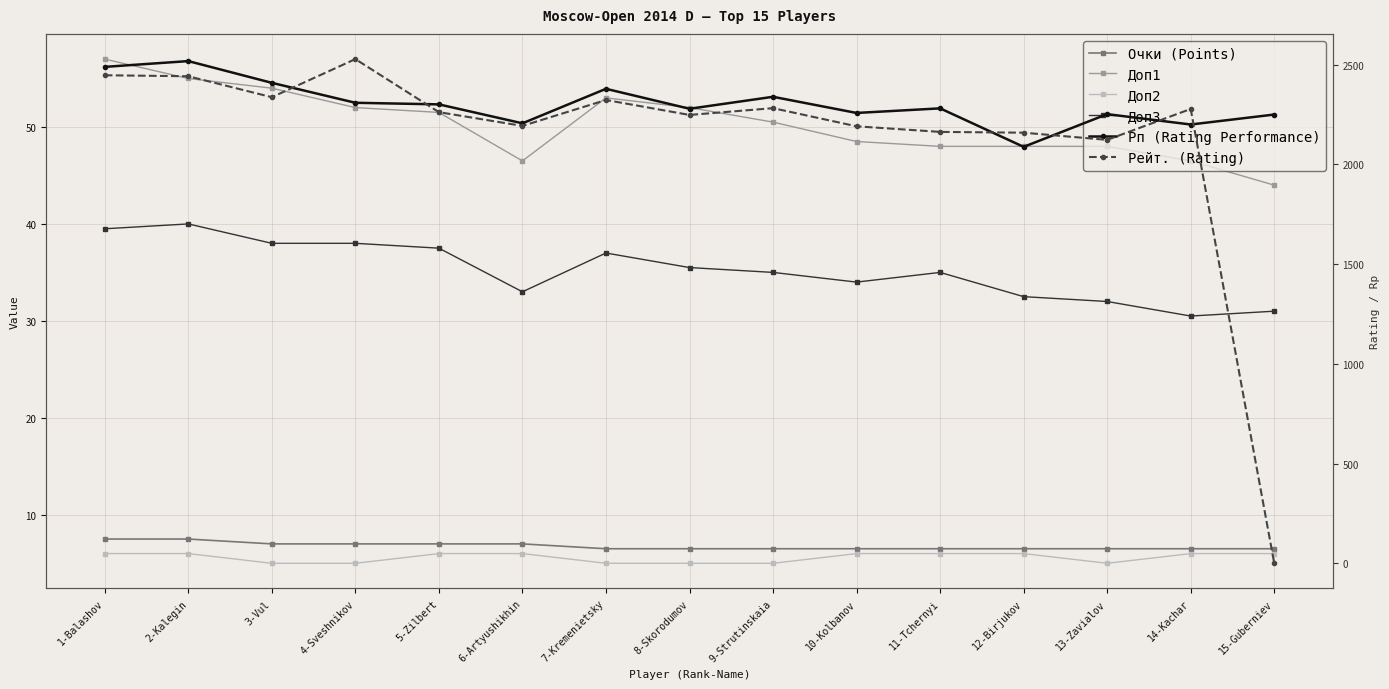

Reading left to right, transcribe all the data shown in this chart.

Очки (Points): 1-Balashov=7.5	2-Kalegin=7.5	3-Vul=7.0	4-Sveshnikov=7.0	5-Zilbert=7.0	6-Artyushikhin=7.0	7-Kremenietsky=6.5	8-Skorodumov=6.5	9-Strutinskaia=6.5	10-Kolbanov=6.5	11-Tchernyi=6.5	12-Birjukov=6.5	13-Zavialov=6.5	14-Kachar=6.5	15-Guberniev=6.5
Доп1: 1-Balashov=57.0	2-Kalegin=55.0	3-Vul=54.0	4-Sveshnikov=52.0	5-Zilbert=51.5	6-Artyushikhin=46.5	7-Kremenietsky=53.0	8-Skorodumov=52.0	9-Strutinskaia=50.5	10-Kolbanov=48.5	11-Tchernyi=48.0	12-Birjukov=48.0	13-Zavialov=48.0	14-Kachar=46.5	15-Guberniev=44.0
Доп2: 1-Balashov=6.0	2-Kalegin=6.0	3-Vul=5.0	4-Sveshnikov=5.0	5-Zilbert=6.0	6-Artyushikhin=6.0	7-Kremenietsky=5.0	8-Skorodumov=5.0	9-Strutinskaia=5.0	10-Kolbanov=6.0	11-Tchernyi=6.0	12-Birjukov=6.0	13-Zavialov=5.0	14-Kachar=6.0	15-Guberniev=6.0
Доп3: 1-Balashov=39.5	2-Kalegin=40.0	3-Vul=38.0	4-Sveshnikov=38.0	5-Zilbert=37.5	6-Artyushikhin=33.0	7-Kremenietsky=37.0	8-Skorodumov=35.5	9-Strutinskaia=35.0	10-Kolbanov=34.0	11-Tchernyi=35.0	12-Birjukov=32.5	13-Zavialov=32.0	14-Kachar=30.5	15-Guberniev=31.0
Рп (Rating Performance): 1-Balashov=2489.0	2-Kalegin=2518.0	3-Vul=2409.0	4-Sveshnikov=2309.0	5-Zilbert=2301.0	6-Artyushikhin=2206.0	7-Kremenietsky=2379.0	8-Skorodumov=2279.0	9-Strutinskaia=2339.0	10-Kolbanov=2258.0	11-Tchernyi=2281.0	12-Birjukov=2088.0	13-Zavialov=2252.0	14-Kachar=2200.0	15-Guberniev=2250.0
Рейт. (Rating): 1-Balashov=2447.0	2-Kalegin=2442.0	3-Vul=2337.0	4-Sveshnikov=2528.0	5-Zilbert=2262.0	6-Artyushikhin=2193.0	7-Kremenietsky=2323.0	8-Skorodumov=2248.0	9-Strutinskaia=2282.0	10-Kolbanov=2191.0	11-Tchernyi=2163.0	12-Birjukov=2159.0	13-Zavialov=2123.0	14-Kachar=2278.0	15-Guberniev=0.0